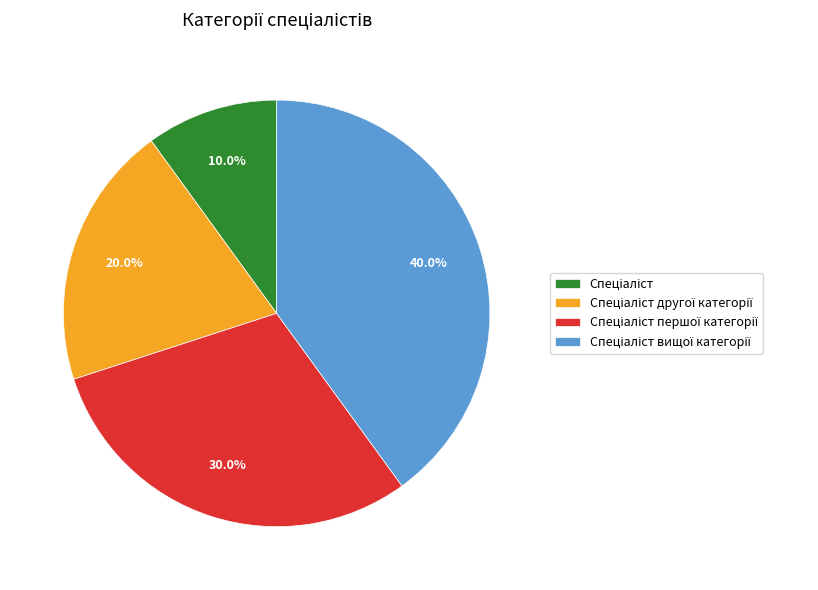

Is there a majority slice in this chart?

No